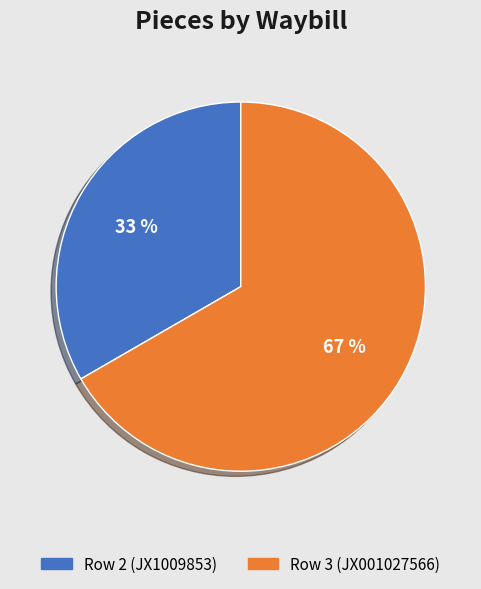

What is the ratio of the value at Row 3 (JX001027566) to the value at Row 2 (JX1009853)?

2.0